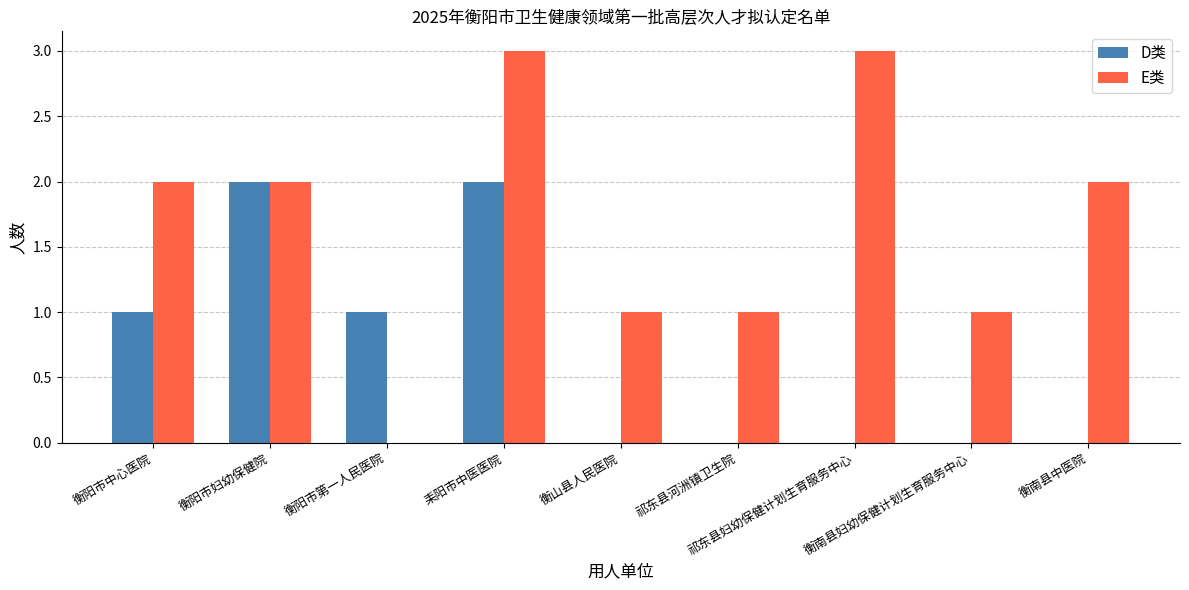

What is the sum of the D类 values at 衡阳市第一人民医院 and 衡南县中医院?

1